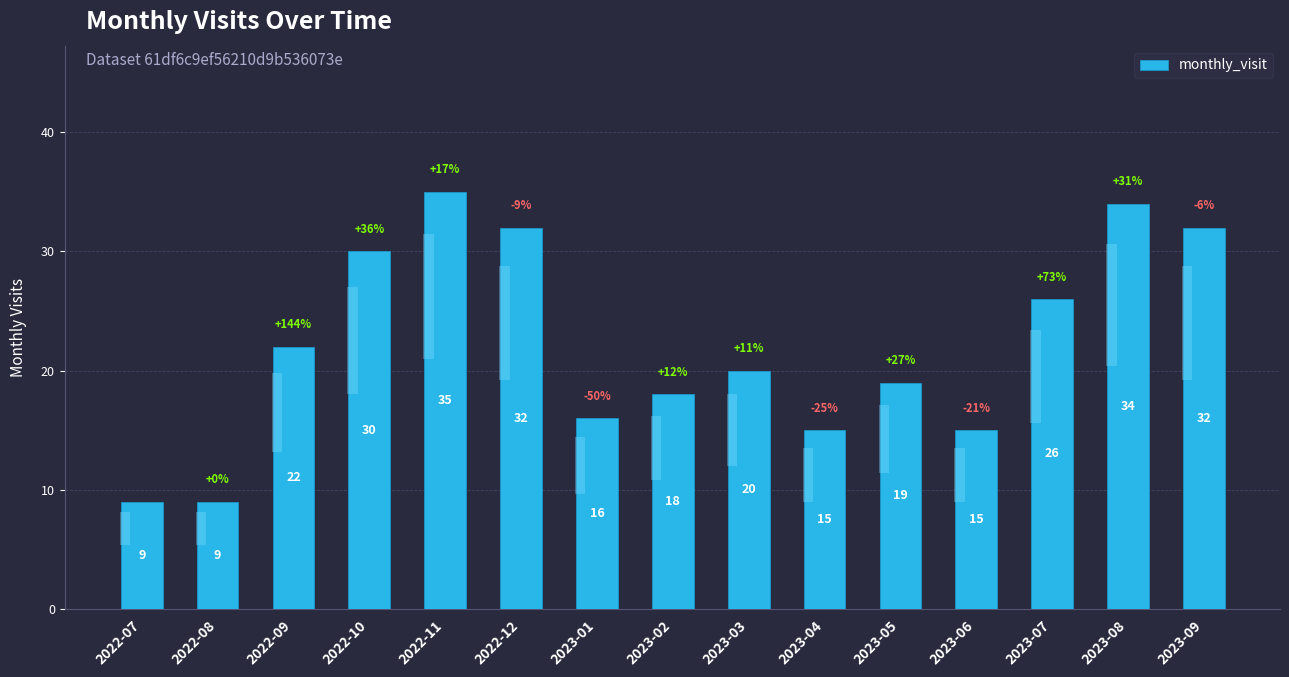

What is the change in value from 2022-11 to 2023-04?

-20